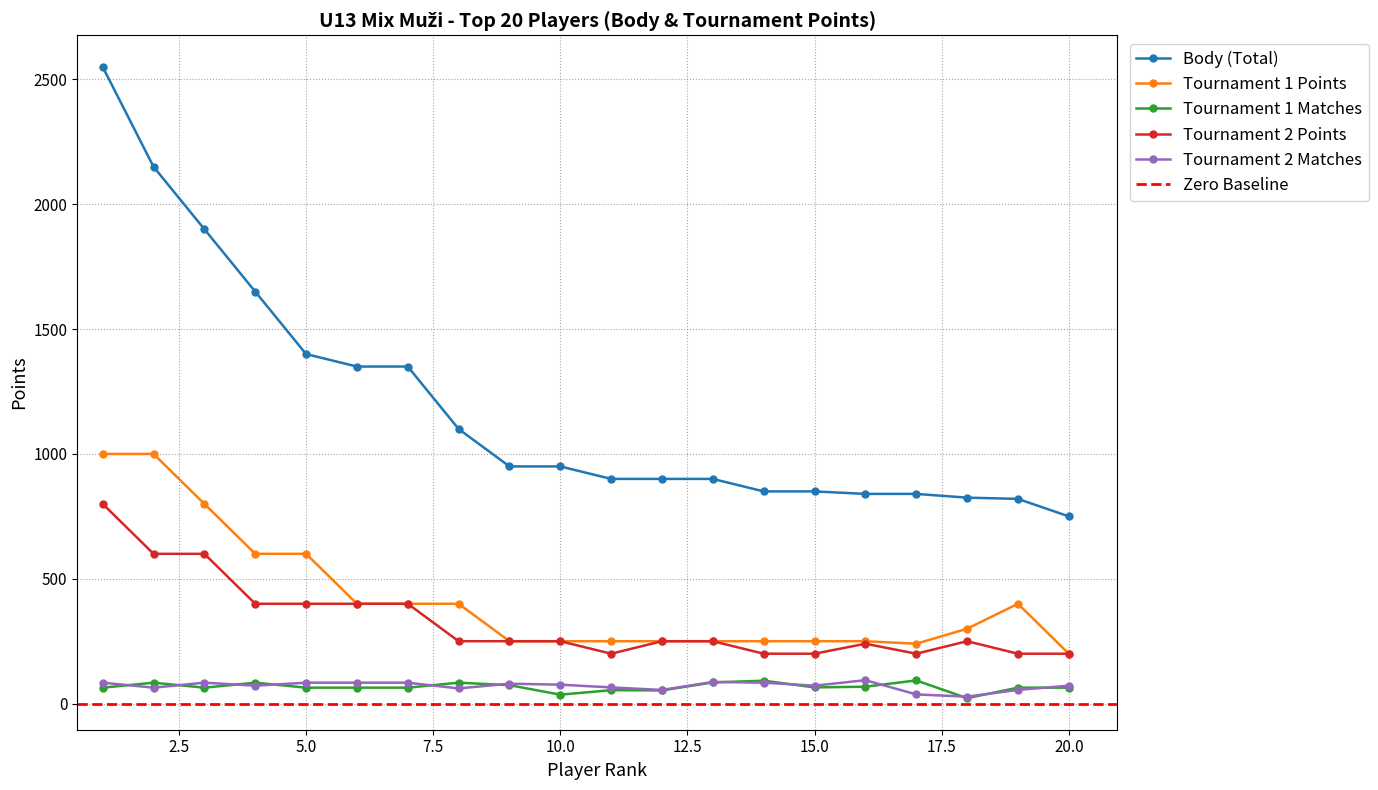

True or false: Tournament 1 Matches and Tournament 1 Points cross at least once.

False